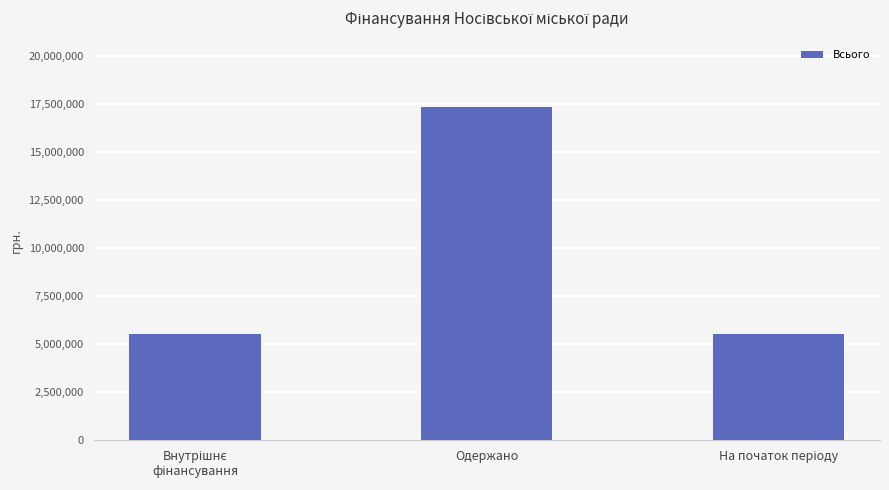

What position from the right is Одержано?

2